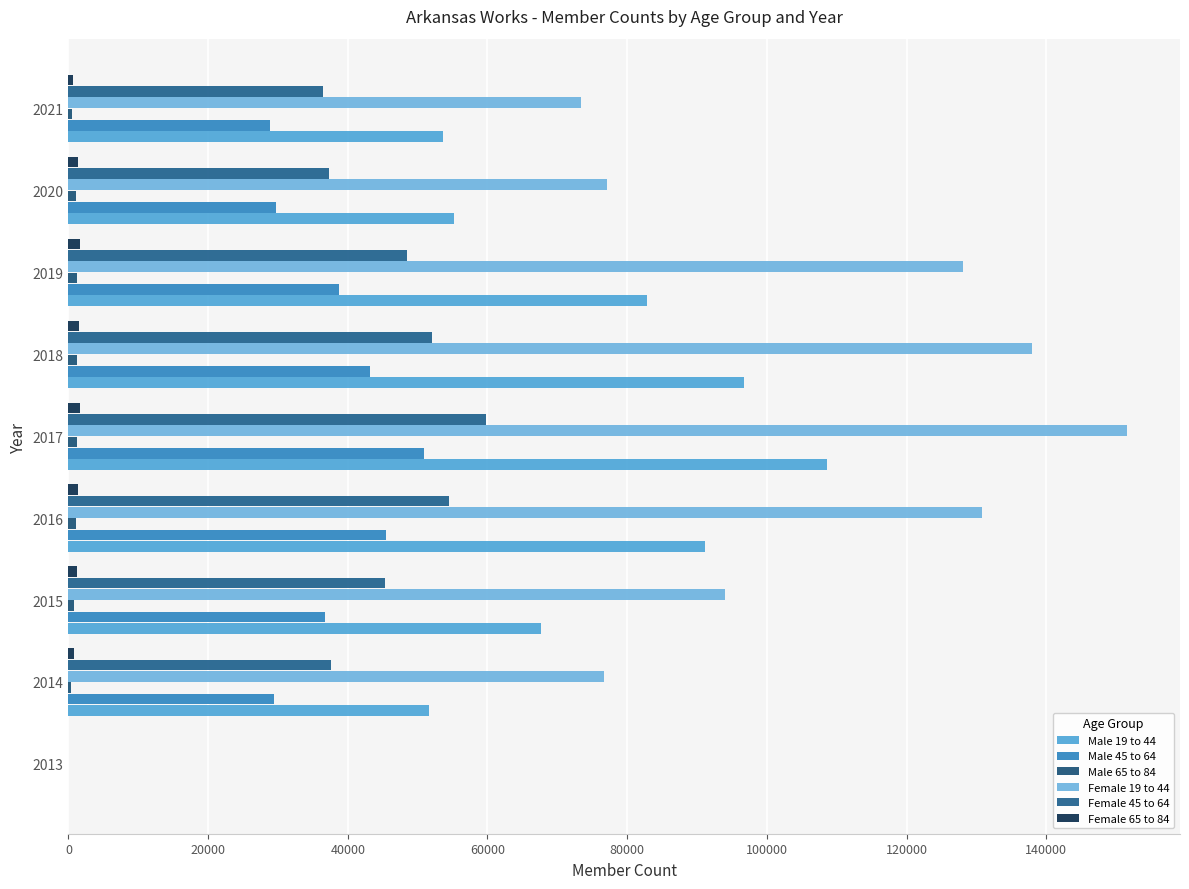

How many values in Female 19 to 44 are above zero?

8